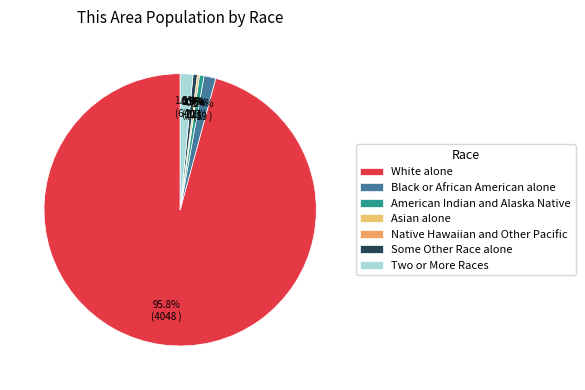

How many slices are in this pie chart?

7